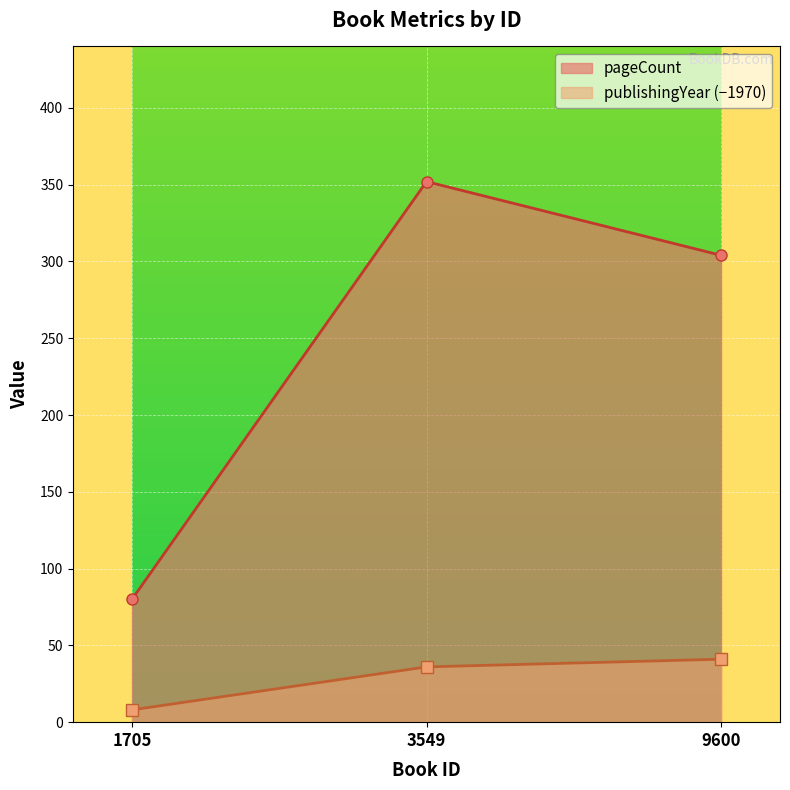

Where does the pageCount series first go above 304?

3549